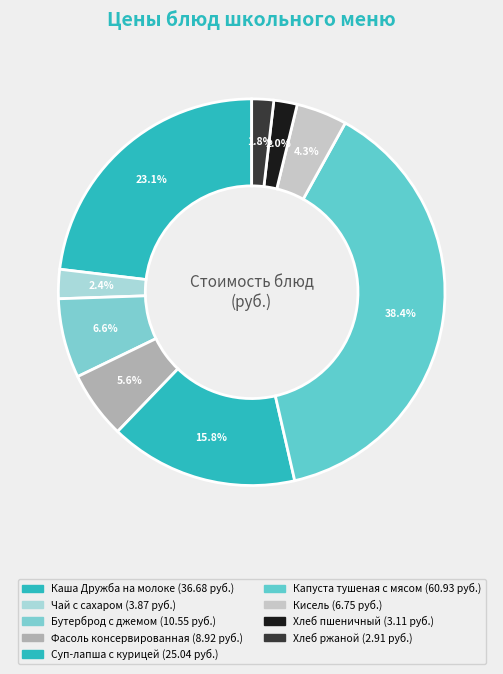

Count the number of slices in the pie.

9